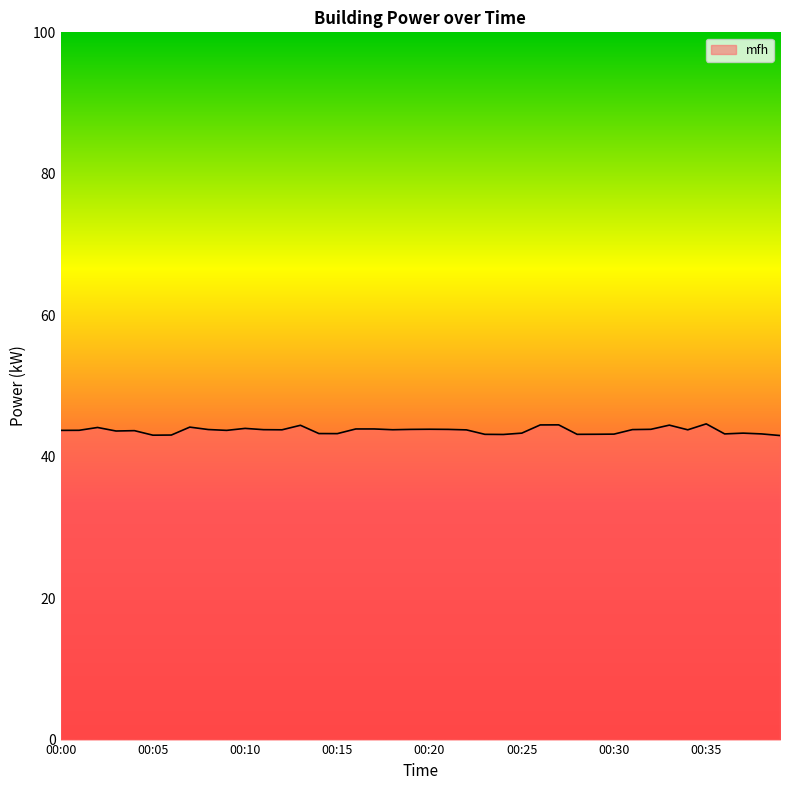

What is the maximum value shown in the chart?

44.6